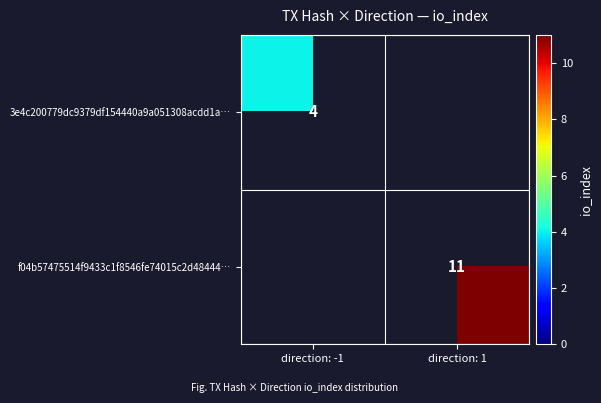

The f04b57475514f9433c1f8546fe74015c2d48444… series shows 11 at direction: 1. True or false?

True